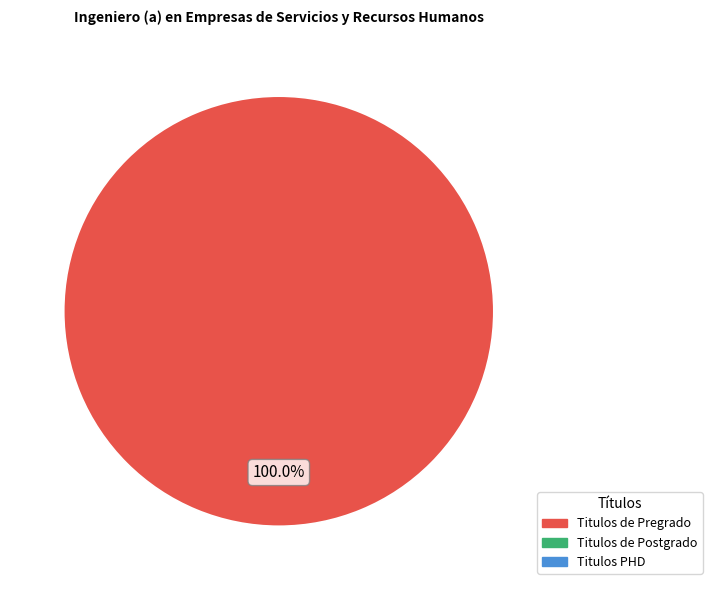

Is there a majority slice in this chart?

Yes